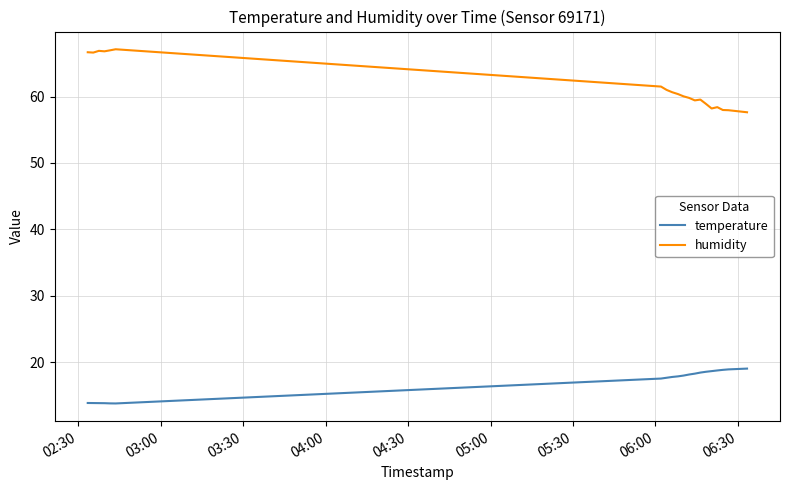

True or false: humidity and temperature intersect in this chart.

False